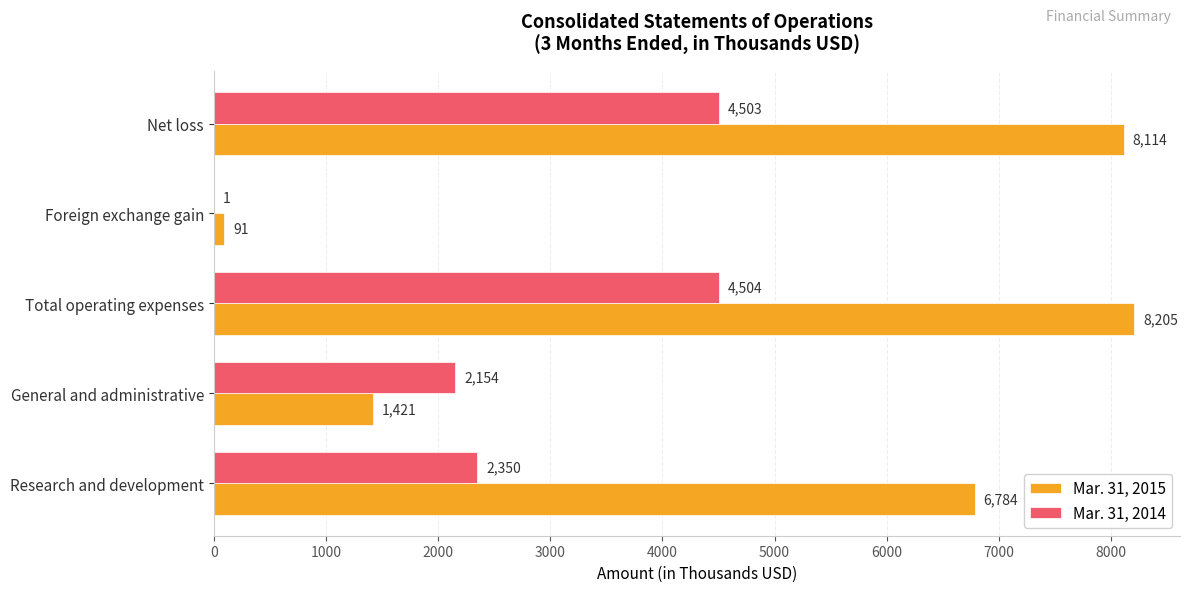

Between Research and development and Total operating expenses, which series saw the biggest shift?

Mar. 31, 2014